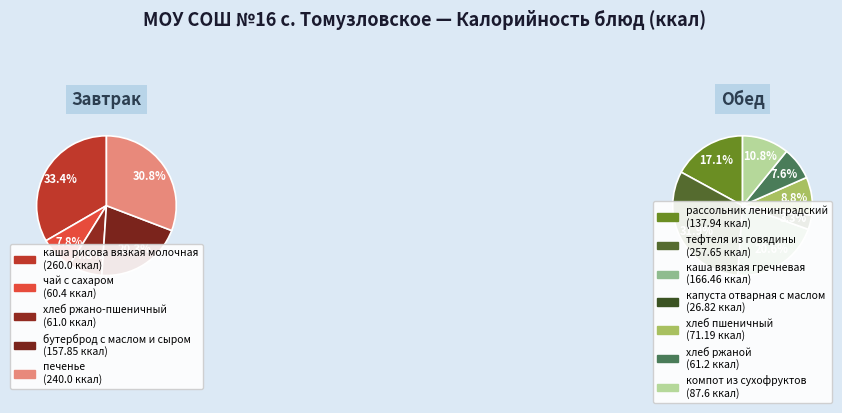

Does чай с сахаром account for over 50% of the chart?

No